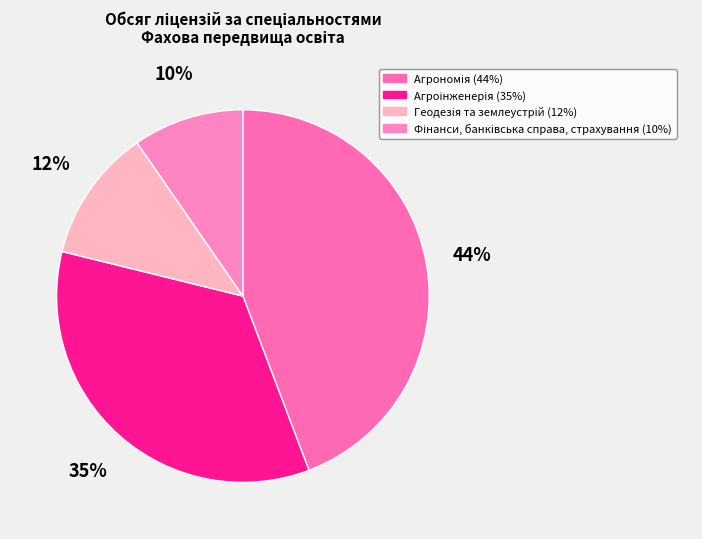

Is there a majority slice in this chart?

No